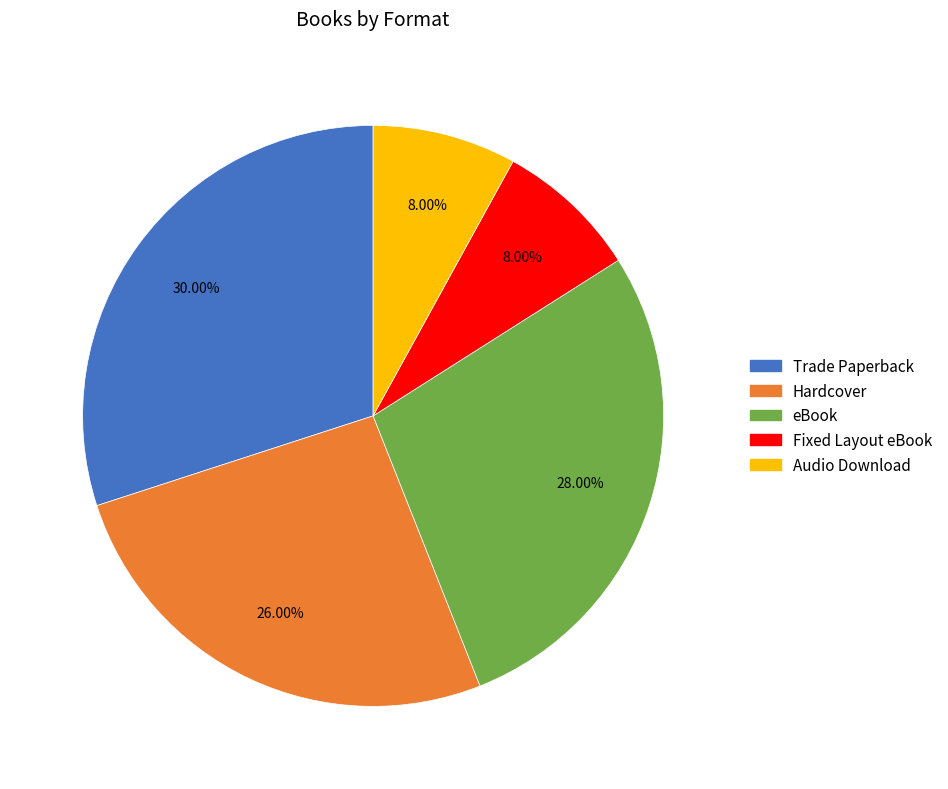

Is there any slice that represents more than half of the pie?

No